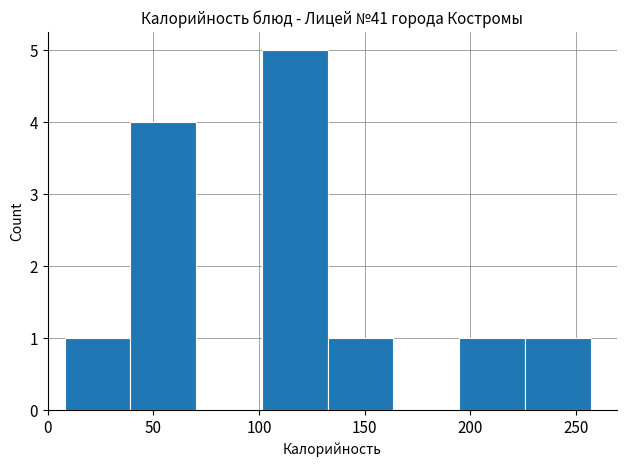

Reading left to right, list every bar in this chart as the range it spans on the x-axis followed by its height. Neither the bar edges nor the heights are printed on the chart, so give them approximately, as read against the axes.

10 to 40: 1
40 to 70: 4
70 to 100: 0
100 to 135: 5
135 to 165: 1
165 to 195: 0
195 to 225: 1
225 to 255: 1